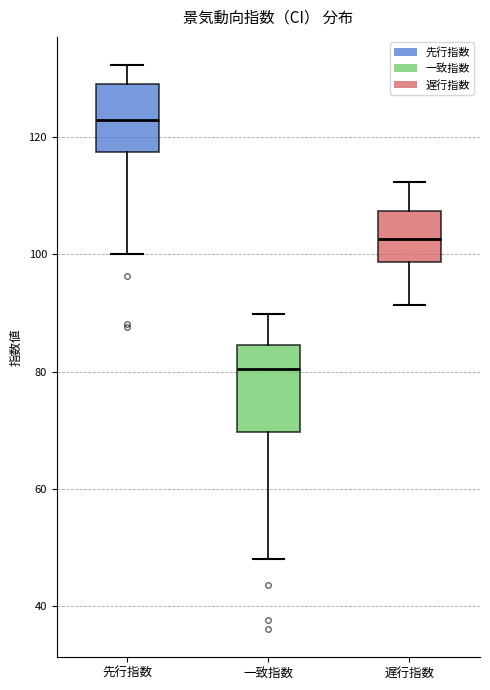

Which box has the lowest median line?

一致指数